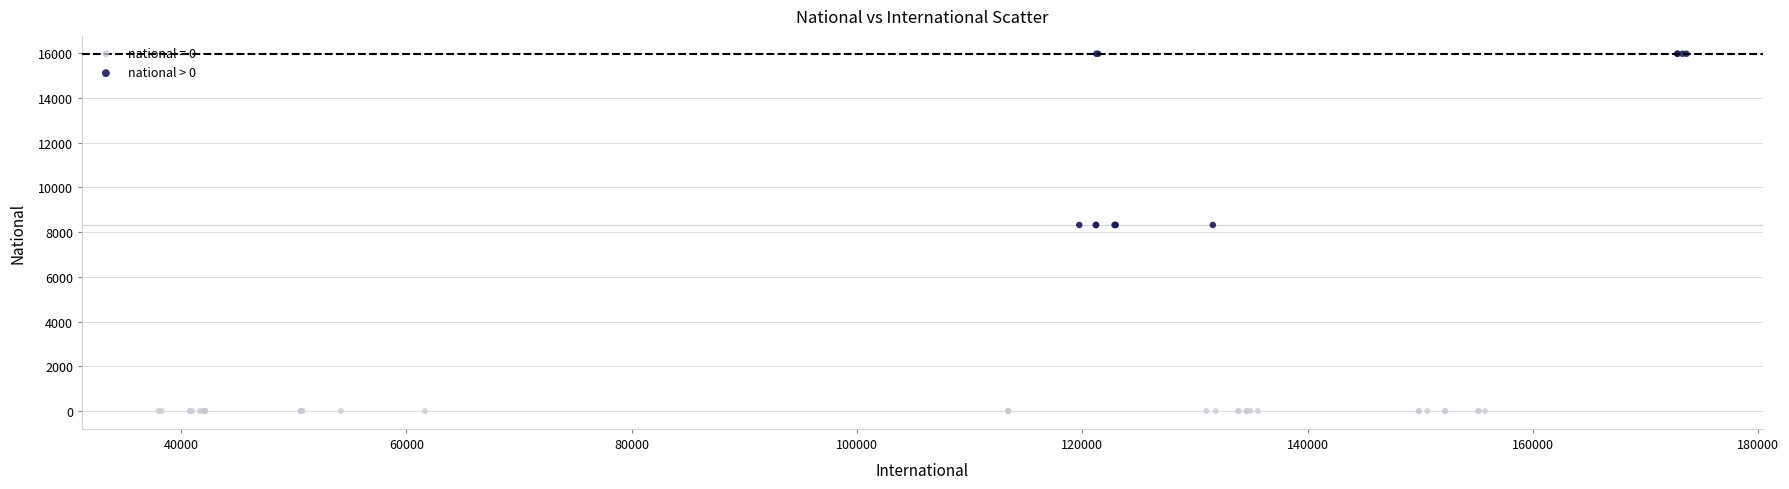

Which series contains the lowest Y value?

national = 0